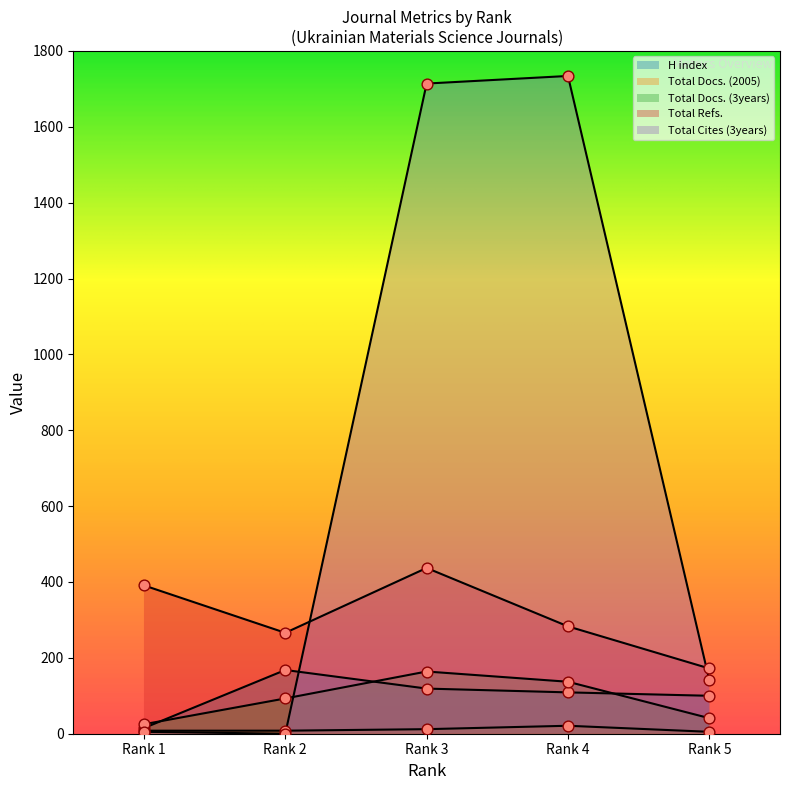

Which series reaches the minimum Y coordinate?

Total Cites (3years)